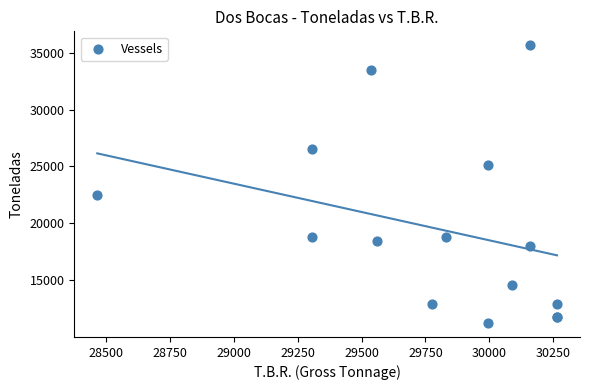

What Y value in the scatter plot is closest to 23443?

22452